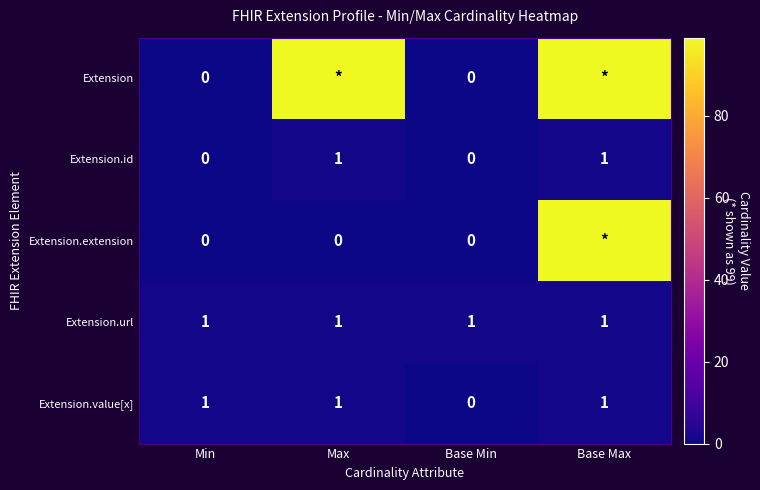

What is the sum of all Extension.url values?

4